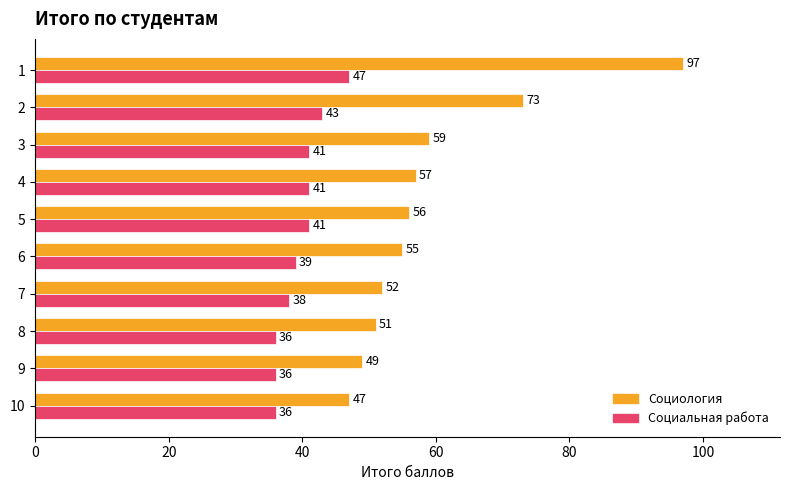

Rank the series by their maximum value, from highest to lowest.

Социология, Социальная работа